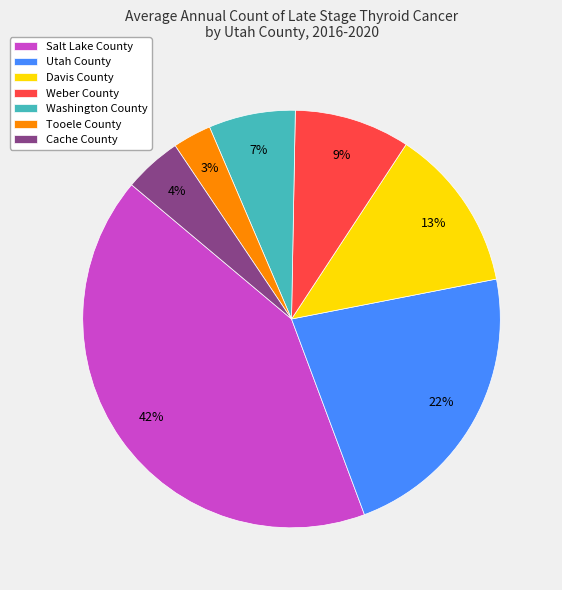

To the nearest percent, what is the difference between the largest and smallest slice percentages?

39%